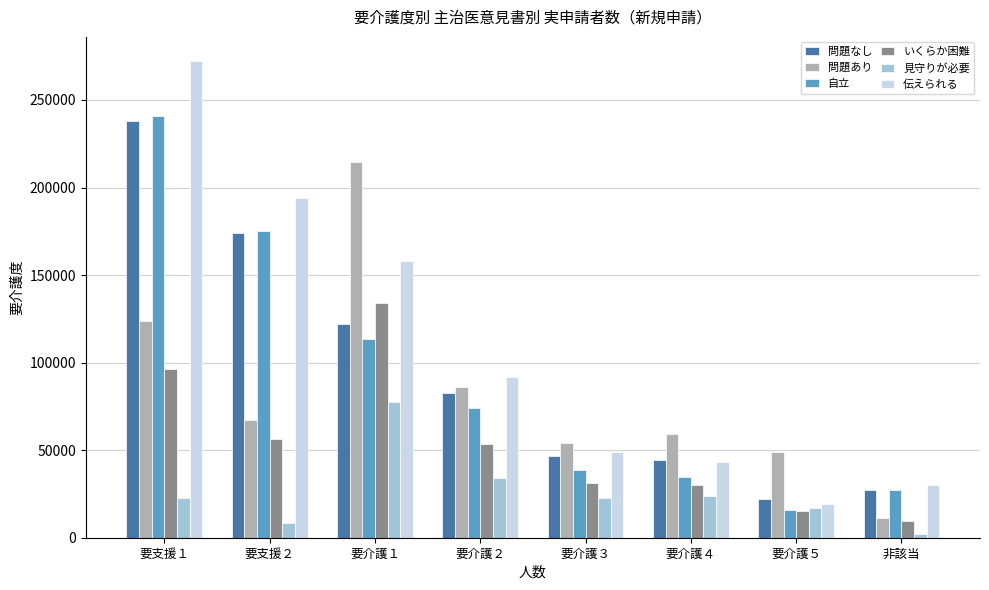

What is the difference between the maximum and minimum values in the 問題あり series?

203050